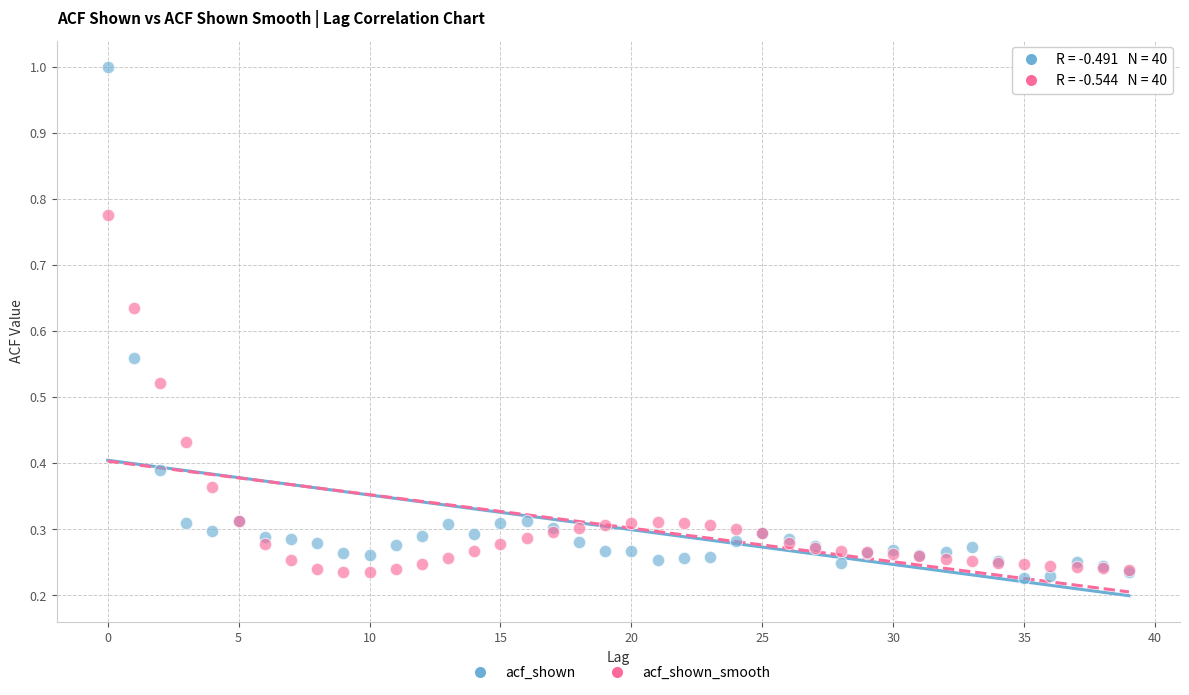

Which series has the largest Y range (max minus min)?

acf_shown